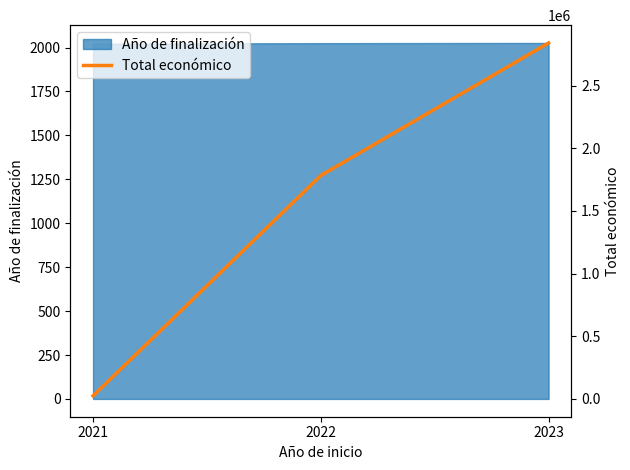

What is the maximum value shown in the chart?

2839669